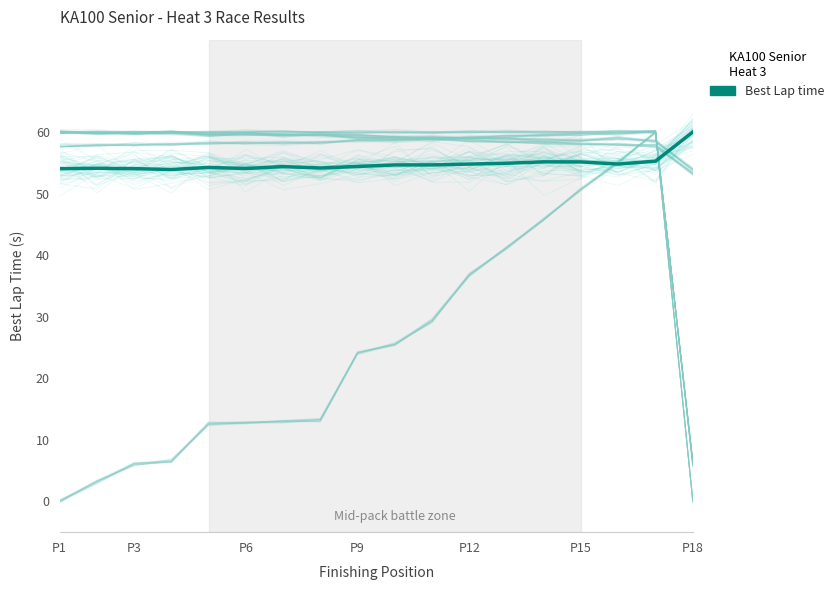

The chart shows a value of 70.9 at P1. True or false?

False